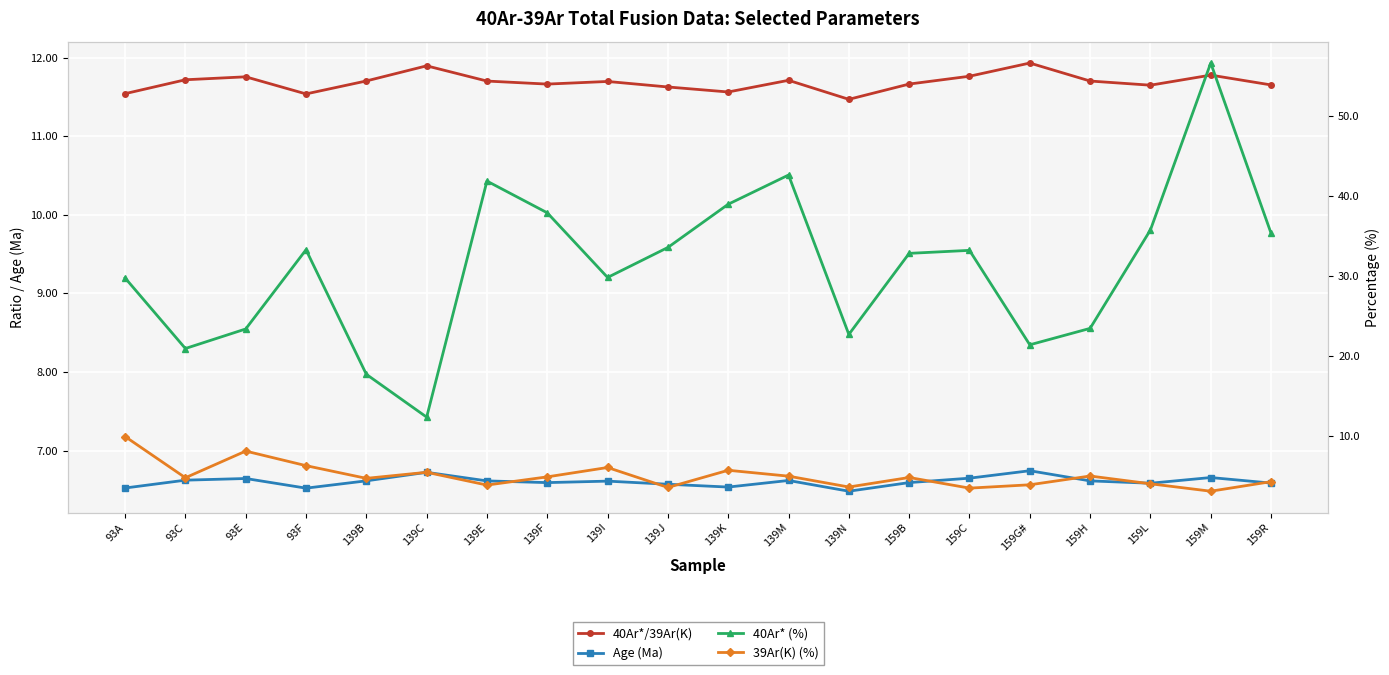

What is the lowest value of the 40Ar* (%) series?

12.3